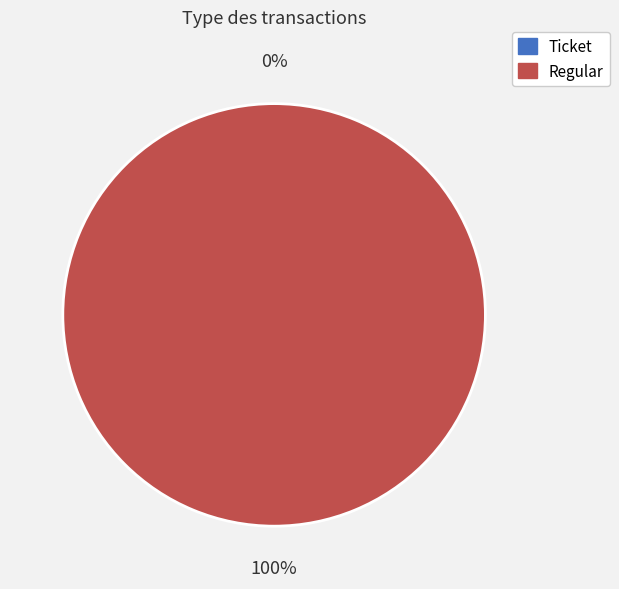

Count the number of slices in the pie.

2